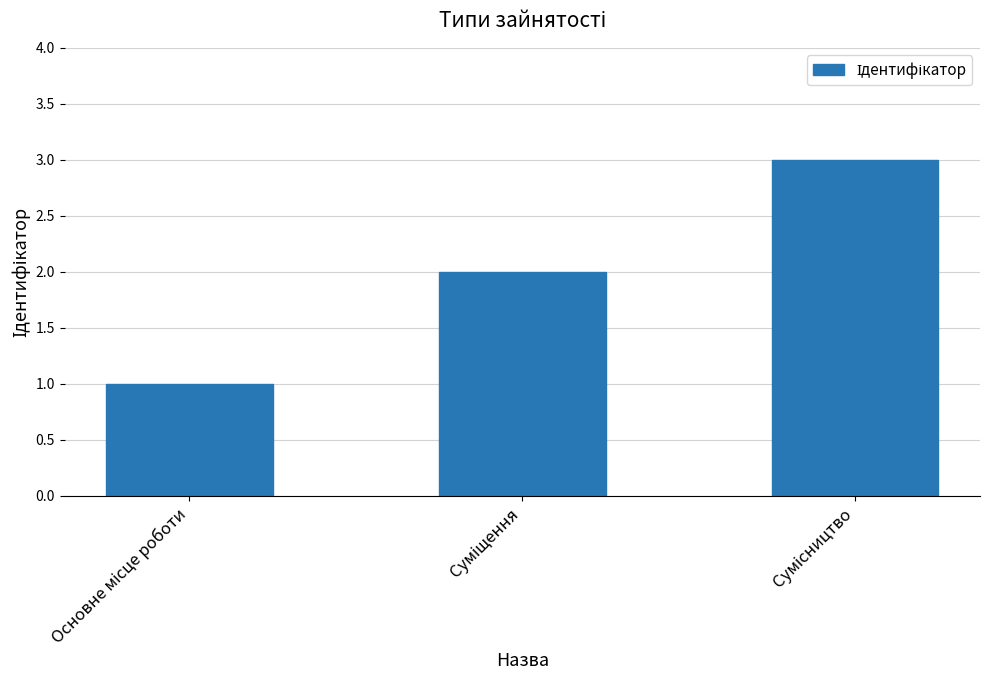

What is the greatest value displayed?

3